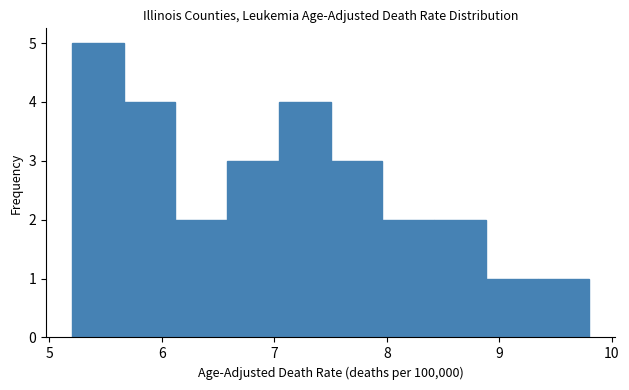

Which range on the x-axis has the tallest bar?

5.20 to 5.66